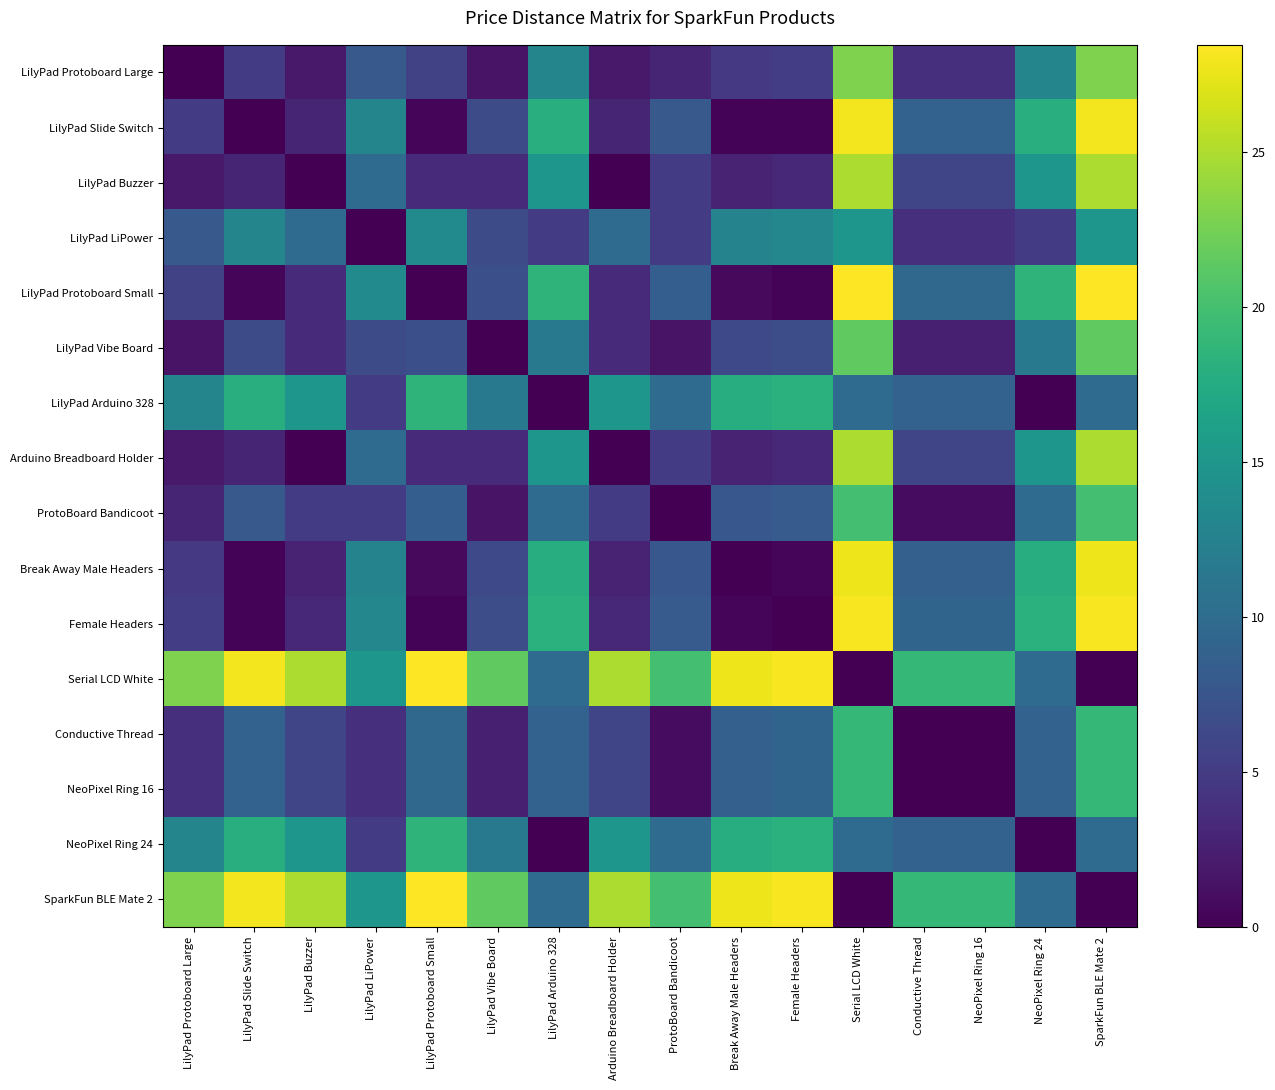

Reading left to right, transcribe all the data shown in this chart.

LilyPad Protoboard Large: LilyPad Protoboard Large=0.0	LilyPad Slide Switch=5.0	LilyPad Buzzer=2.0	LilyPad LiPower=8.0	LilyPad Protoboard Small=5.5	LilyPad Vibe Board=1.5	LilyPad Arduino 328=13.0	Arduino Breadboard Holder=2.0	ProtoBoard Bandicoot=3.0	Break Away Male Headers=4.7	Female Headers=5.2	Serial LCD White=23.0	Conductive Thread=4.0	NeoPixel Ring 16=4.0	NeoPixel Ring 24=13.0	SparkFun BLE Mate 2=23.0
LilyPad Slide Switch: LilyPad Protoboard Large=5.0	LilyPad Slide Switch=0.0	LilyPad Buzzer=3.0	LilyPad LiPower=13.0	LilyPad Protoboard Small=0.5	LilyPad Vibe Board=6.5	LilyPad Arduino 328=18.0	Arduino Breadboard Holder=3.0	ProtoBoard Bandicoot=8.0	Break Away Male Headers=0.3	Female Headers=0.2	Serial LCD White=28.0	Conductive Thread=9.0	NeoPixel Ring 16=9.0	NeoPixel Ring 24=18.0	SparkFun BLE Mate 2=28.0
LilyPad Buzzer: LilyPad Protoboard Large=2.0	LilyPad Slide Switch=3.0	LilyPad Buzzer=0.0	LilyPad LiPower=10.0	LilyPad Protoboard Small=3.5	LilyPad Vibe Board=3.5	LilyPad Arduino 328=15.0	Arduino Breadboard Holder=0.0	ProtoBoard Bandicoot=5.0	Break Away Male Headers=2.7	Female Headers=3.2	Serial LCD White=25.0	Conductive Thread=6.0	NeoPixel Ring 16=6.0	NeoPixel Ring 24=15.0	SparkFun BLE Mate 2=25.0
LilyPad LiPower: LilyPad Protoboard Large=8.0	LilyPad Slide Switch=13.0	LilyPad Buzzer=10.0	LilyPad LiPower=0.0	LilyPad Protoboard Small=13.4	LilyPad Vibe Board=6.4	LilyPad Arduino 328=5.0	Arduino Breadboard Holder=10.0	ProtoBoard Bandicoot=5.0	Break Away Male Headers=12.7	Female Headers=13.2	Serial LCD White=15.0	Conductive Thread=4.0	NeoPixel Ring 16=4.0	NeoPixel Ring 24=5.0	SparkFun BLE Mate 2=15.0
LilyPad Protoboard Small: LilyPad Protoboard Large=5.5	LilyPad Slide Switch=0.5	LilyPad Buzzer=3.5	LilyPad LiPower=13.4	LilyPad Protoboard Small=0.0	LilyPad Vibe Board=7.0	LilyPad Arduino 328=18.4	Arduino Breadboard Holder=3.5	ProtoBoard Bandicoot=8.4	Break Away Male Headers=0.8	Female Headers=0.2	Serial LCD White=28.4	Conductive Thread=9.4	NeoPixel Ring 16=9.4	NeoPixel Ring 24=18.4	SparkFun BLE Mate 2=28.4
LilyPad Vibe Board: LilyPad Protoboard Large=1.5	LilyPad Slide Switch=6.5	LilyPad Buzzer=3.5	LilyPad LiPower=6.4	LilyPad Protoboard Small=7.0	LilyPad Vibe Board=0.0	LilyPad Arduino 328=11.4	Arduino Breadboard Holder=3.5	ProtoBoard Bandicoot=1.4	Break Away Male Headers=6.2	Female Headers=6.8	Serial LCD White=21.4	Conductive Thread=2.4	NeoPixel Ring 16=2.4	NeoPixel Ring 24=11.4	SparkFun BLE Mate 2=21.4
LilyPad Arduino 328: LilyPad Protoboard Large=13.0	LilyPad Slide Switch=18.0	LilyPad Buzzer=15.0	LilyPad LiPower=5.0	LilyPad Protoboard Small=18.4	LilyPad Vibe Board=11.4	LilyPad Arduino 328=0.0	Arduino Breadboard Holder=15.0	ProtoBoard Bandicoot=10.0	Break Away Male Headers=17.7	Female Headers=18.2	Serial LCD White=10.0	Conductive Thread=9.0	NeoPixel Ring 16=9.0	NeoPixel Ring 24=0.0	SparkFun BLE Mate 2=10.0
Arduino Breadboard Holder: LilyPad Protoboard Large=2.0	LilyPad Slide Switch=3.0	LilyPad Buzzer=0.0	LilyPad LiPower=10.0	LilyPad Protoboard Small=3.5	LilyPad Vibe Board=3.5	LilyPad Arduino 328=15.0	Arduino Breadboard Holder=0.0	ProtoBoard Bandicoot=5.0	Break Away Male Headers=2.7	Female Headers=3.2	Serial LCD White=25.0	Conductive Thread=6.0	NeoPixel Ring 16=6.0	NeoPixel Ring 24=15.0	SparkFun BLE Mate 2=25.0
ProtoBoard Bandicoot: LilyPad Protoboard Large=3.0	LilyPad Slide Switch=8.0	LilyPad Buzzer=5.0	LilyPad LiPower=5.0	LilyPad Protoboard Small=8.4	LilyPad Vibe Board=1.4	LilyPad Arduino 328=10.0	Arduino Breadboard Holder=5.0	ProtoBoard Bandicoot=0.0	Break Away Male Headers=7.7	Female Headers=8.2	Serial LCD White=20.0	Conductive Thread=1.0	NeoPixel Ring 16=1.0	NeoPixel Ring 24=10.0	SparkFun BLE Mate 2=20.0
Break Away Male Headers: LilyPad Protoboard Large=4.7	LilyPad Slide Switch=0.3	LilyPad Buzzer=2.7	LilyPad LiPower=12.7	LilyPad Protoboard Small=0.8	LilyPad Vibe Board=6.2	LilyPad Arduino 328=17.7	Arduino Breadboard Holder=2.7	ProtoBoard Bandicoot=7.7	Break Away Male Headers=0.0	Female Headers=0.5	Serial LCD White=27.7	Conductive Thread=8.7	NeoPixel Ring 16=8.7	NeoPixel Ring 24=17.7	SparkFun BLE Mate 2=27.7
Female Headers: LilyPad Protoboard Large=5.2	LilyPad Slide Switch=0.2	LilyPad Buzzer=3.2	LilyPad LiPower=13.2	LilyPad Protoboard Small=0.2	LilyPad Vibe Board=6.8	LilyPad Arduino 328=18.2	Arduino Breadboard Holder=3.2	ProtoBoard Bandicoot=8.2	Break Away Male Headers=0.5	Female Headers=0.0	Serial LCD White=28.2	Conductive Thread=9.2	NeoPixel Ring 16=9.2	NeoPixel Ring 24=18.2	SparkFun BLE Mate 2=28.2
Serial LCD White: LilyPad Protoboard Large=23.0	LilyPad Slide Switch=28.0	LilyPad Buzzer=25.0	LilyPad LiPower=15.0	LilyPad Protoboard Small=28.4	LilyPad Vibe Board=21.4	LilyPad Arduino 328=10.0	Arduino Breadboard Holder=25.0	ProtoBoard Bandicoot=20.0	Break Away Male Headers=27.7	Female Headers=28.2	Serial LCD White=0.0	Conductive Thread=19.0	NeoPixel Ring 16=19.0	NeoPixel Ring 24=10.0	SparkFun BLE Mate 2=0.0
Conductive Thread: LilyPad Protoboard Large=4.0	LilyPad Slide Switch=9.0	LilyPad Buzzer=6.0	LilyPad LiPower=4.0	LilyPad Protoboard Small=9.4	LilyPad Vibe Board=2.4	LilyPad Arduino 328=9.0	Arduino Breadboard Holder=6.0	ProtoBoard Bandicoot=1.0	Break Away Male Headers=8.7	Female Headers=9.2	Serial LCD White=19.0	Conductive Thread=0.0	NeoPixel Ring 16=0.0	NeoPixel Ring 24=9.0	SparkFun BLE Mate 2=19.0
NeoPixel Ring 16: LilyPad Protoboard Large=4.0	LilyPad Slide Switch=9.0	LilyPad Buzzer=6.0	LilyPad LiPower=4.0	LilyPad Protoboard Small=9.4	LilyPad Vibe Board=2.4	LilyPad Arduino 328=9.0	Arduino Breadboard Holder=6.0	ProtoBoard Bandicoot=1.0	Break Away Male Headers=8.7	Female Headers=9.2	Serial LCD White=19.0	Conductive Thread=0.0	NeoPixel Ring 16=0.0	NeoPixel Ring 24=9.0	SparkFun BLE Mate 2=19.0
NeoPixel Ring 24: LilyPad Protoboard Large=13.0	LilyPad Slide Switch=18.0	LilyPad Buzzer=15.0	LilyPad LiPower=5.0	LilyPad Protoboard Small=18.4	LilyPad Vibe Board=11.4	LilyPad Arduino 328=0.0	Arduino Breadboard Holder=15.0	ProtoBoard Bandicoot=10.0	Break Away Male Headers=17.7	Female Headers=18.2	Serial LCD White=10.0	Conductive Thread=9.0	NeoPixel Ring 16=9.0	NeoPixel Ring 24=0.0	SparkFun BLE Mate 2=10.0
SparkFun BLE Mate 2: LilyPad Protoboard Large=23.0	LilyPad Slide Switch=28.0	LilyPad Buzzer=25.0	LilyPad LiPower=15.0	LilyPad Protoboard Small=28.4	LilyPad Vibe Board=21.4	LilyPad Arduino 328=10.0	Arduino Breadboard Holder=25.0	ProtoBoard Bandicoot=20.0	Break Away Male Headers=27.7	Female Headers=28.2	Serial LCD White=0.0	Conductive Thread=19.0	NeoPixel Ring 16=19.0	NeoPixel Ring 24=10.0	SparkFun BLE Mate 2=0.0